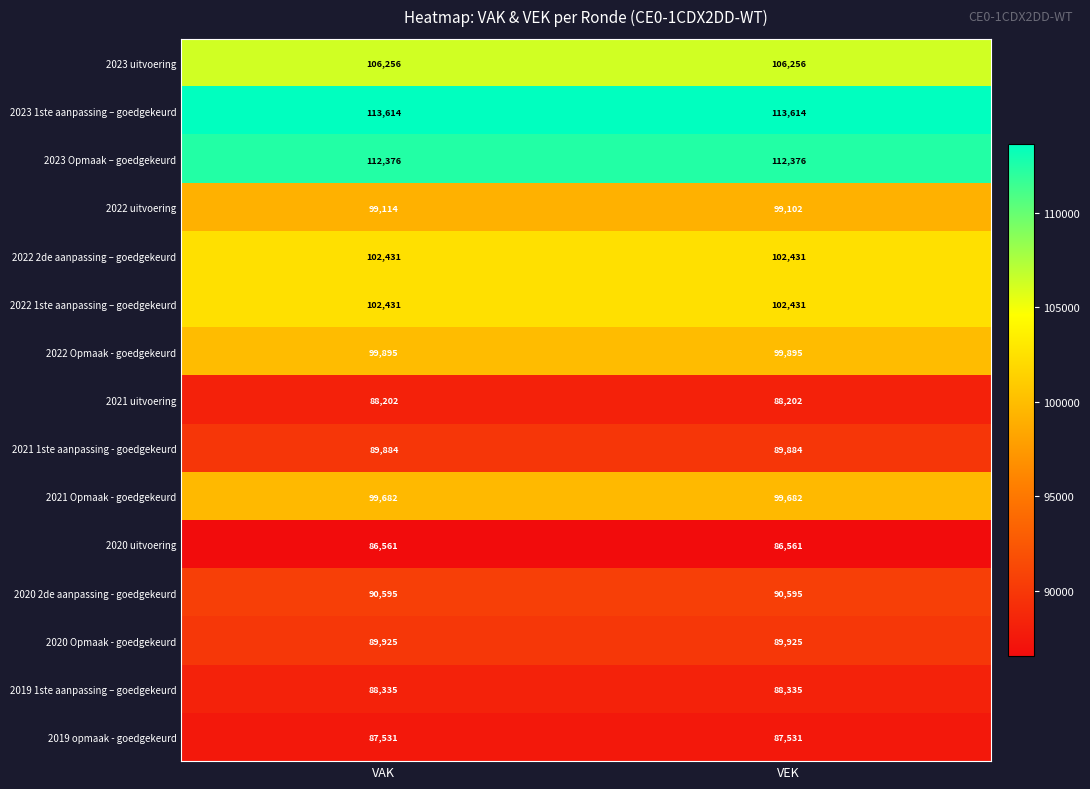

Which series changed the most between VAK and VEK?

2022 uitvoering